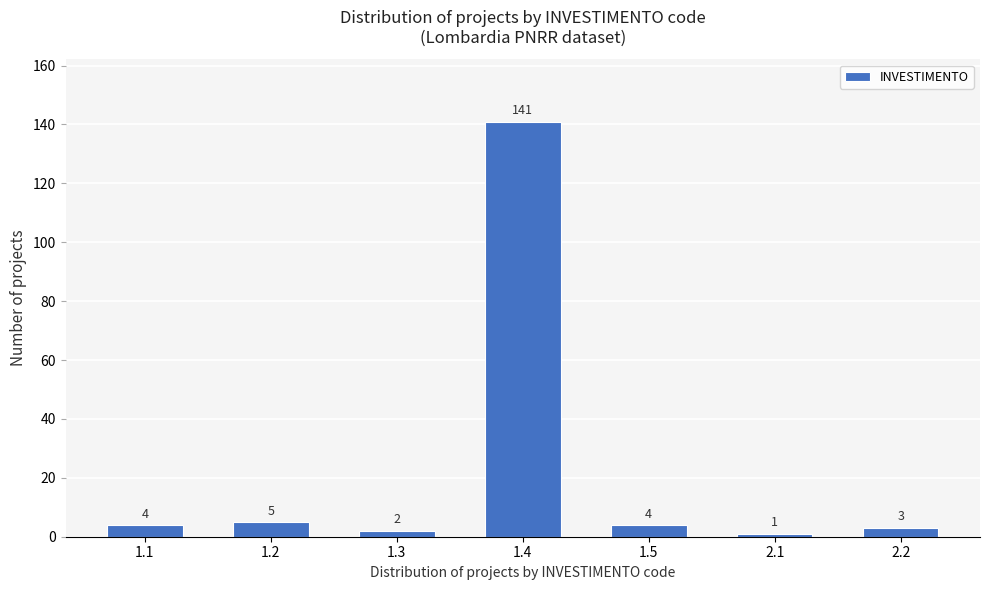

Reading left to right, list all the values displayed in this chart.

4	5	2	141	4	1	3